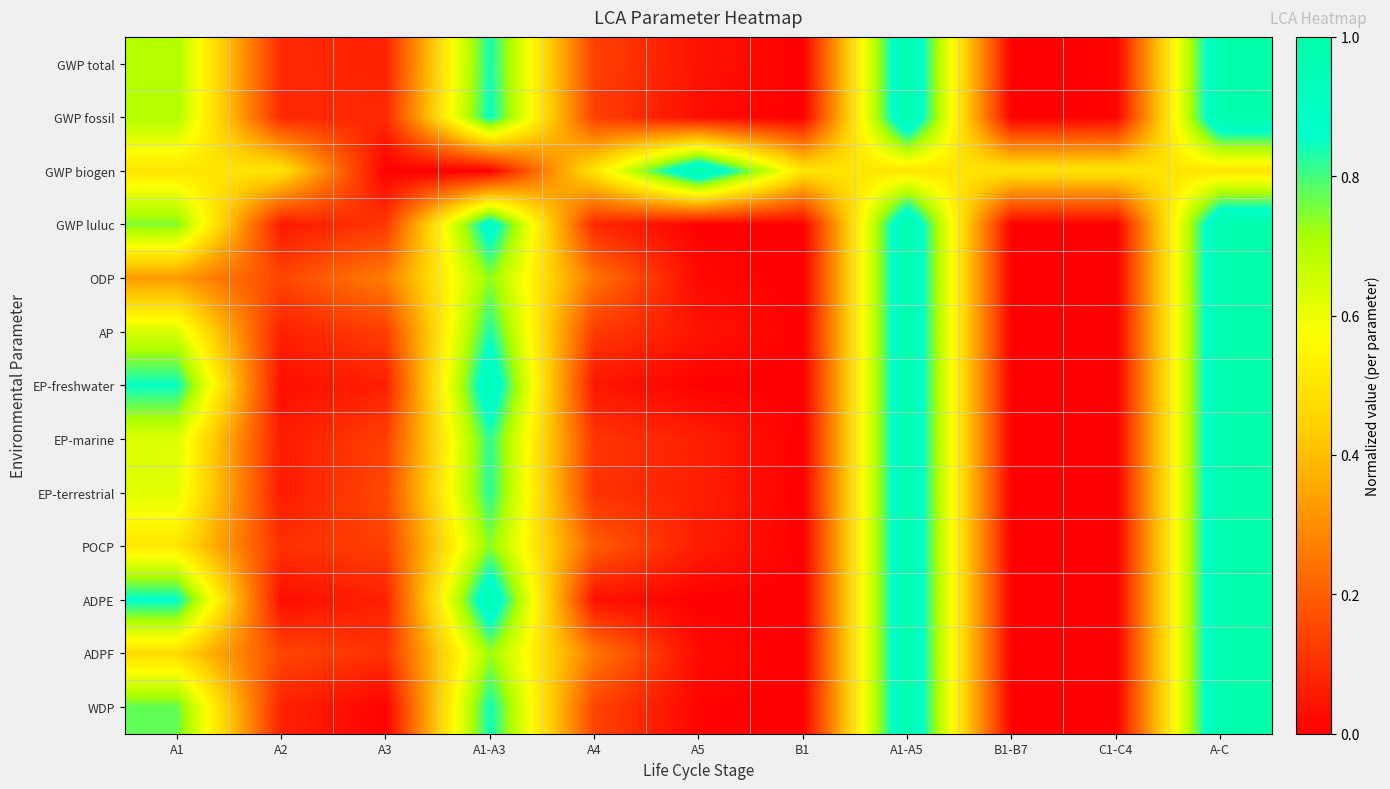

Reading right to left, transcribe all the data shown in this chart.

GWP total: A-C=1.0	C1-C4=0.0	B1-B7=0.0	A1-A5=1.0	B1=0.0	A5=0.0	A4=0.1	A1-A3=0.8	A3=0.1	A2=0.1	A1=0.7
GWP fossil: A-C=1.0	C1-C4=0.0	B1-B7=0.0	A1-A5=1.0	B1=0.0	A5=0.0	A4=0.1	A1-A3=0.9	A3=0.1	A2=0.1	A1=0.7
GWP biogen: A-C=0.5	C1-C4=0.5	B1-B7=0.5	A1-A5=0.5	B1=0.5	A5=1.0	A4=0.5	A1-A3=0.0	A3=0.0	A2=0.5	A1=0.5
GWP luluc: A-C=1.0	C1-C4=0.0	B1-B7=0.0	A1-A5=1.0	B1=0.0	A5=0.0	A4=0.1	A1-A3=0.9	A3=0.1	A2=0.1	A1=0.8
ODP: A-C=1.0	C1-C4=0.0	B1-B7=0.0	A1-A5=1.0	B1=0.0	A5=0.0	A4=0.2	A1-A3=0.7	A3=0.3	A2=0.1	A1=0.3
AP: A-C=1.0	C1-C4=0.0	B1-B7=0.0	A1-A5=1.0	B1=0.0	A5=0.0	A4=0.1	A1-A3=0.8	A3=0.1	A2=0.1	A1=0.6
EP-freshwater: A-C=1.0	C1-C4=0.0	B1-B7=0.0	A1-A5=1.0	B1=0.0	A5=0.0	A4=0.0	A1-A3=0.9	A3=0.1	A2=0.0	A1=0.9
EP-marine: A-C=1.0	C1-C4=0.0	B1-B7=0.0	A1-A5=1.0	B1=0.0	A5=0.1	A4=0.1	A1-A3=0.8	A3=0.1	A2=0.1	A1=0.6
EP-terrestrial: A-C=1.0	C1-C4=0.0	B1-B7=0.0	A1-A5=1.0	B1=0.0	A5=0.1	A4=0.1	A1-A3=0.8	A3=0.2	A2=0.1	A1=0.6
POCP: A-C=1.0	C1-C4=0.0	B1-B7=0.0	A1-A5=1.0	B1=0.0	A5=0.1	A4=0.2	A1-A3=0.7	A3=0.1	A2=0.1	A1=0.5
ADPE: A-C=1.0	C1-C4=0.0	B1-B7=0.0	A1-A5=1.0	B1=0.0	A5=0.0	A4=0.0	A1-A3=1.0	A3=0.1	A2=0.0	A1=0.9
ADPF: A-C=1.0	C1-C4=0.0	B1-B7=0.0	A1-A5=1.0	B1=0.0	A5=0.0	A4=0.3	A1-A3=0.7	A3=0.1	A2=0.1	A1=0.5
WDP: A-C=1.0	C1-C4=0.0	B1-B7=0.0	A1-A5=1.0	B1=0.0	A5=0.0	A4=0.1	A1-A3=0.8	A3=0.0	A2=0.1	A1=0.8